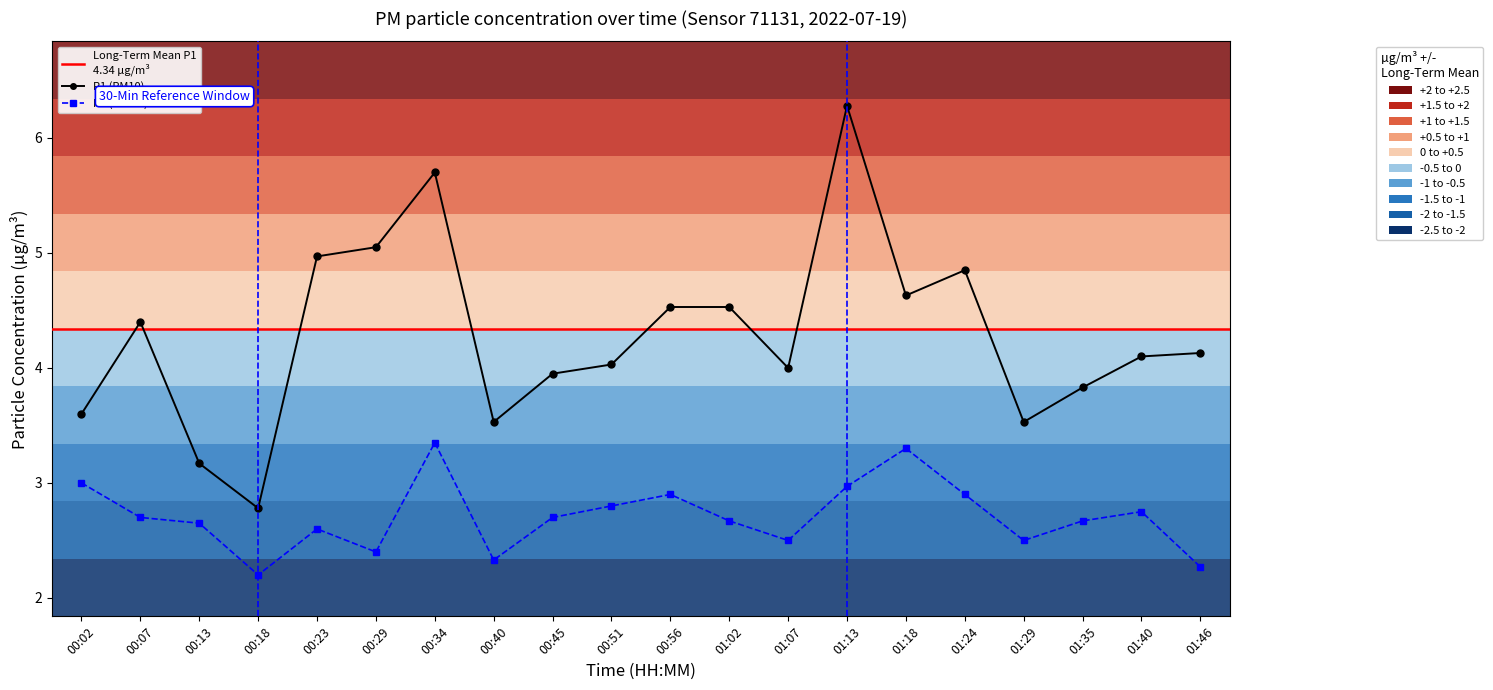

How many lines are shown in the chart?

2